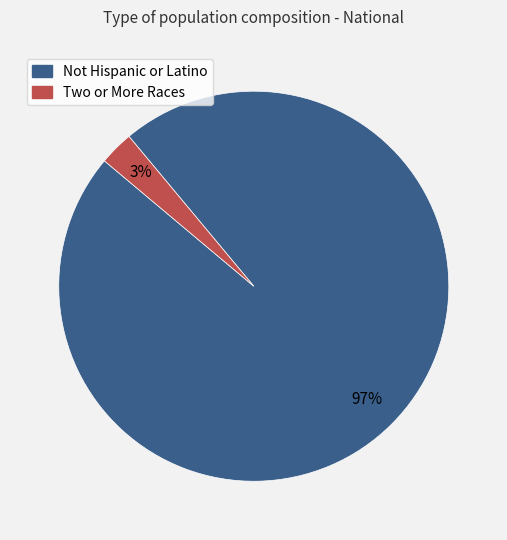

Between Two or More Races and Not Hispanic or Latino, which is larger?

Not Hispanic or Latino